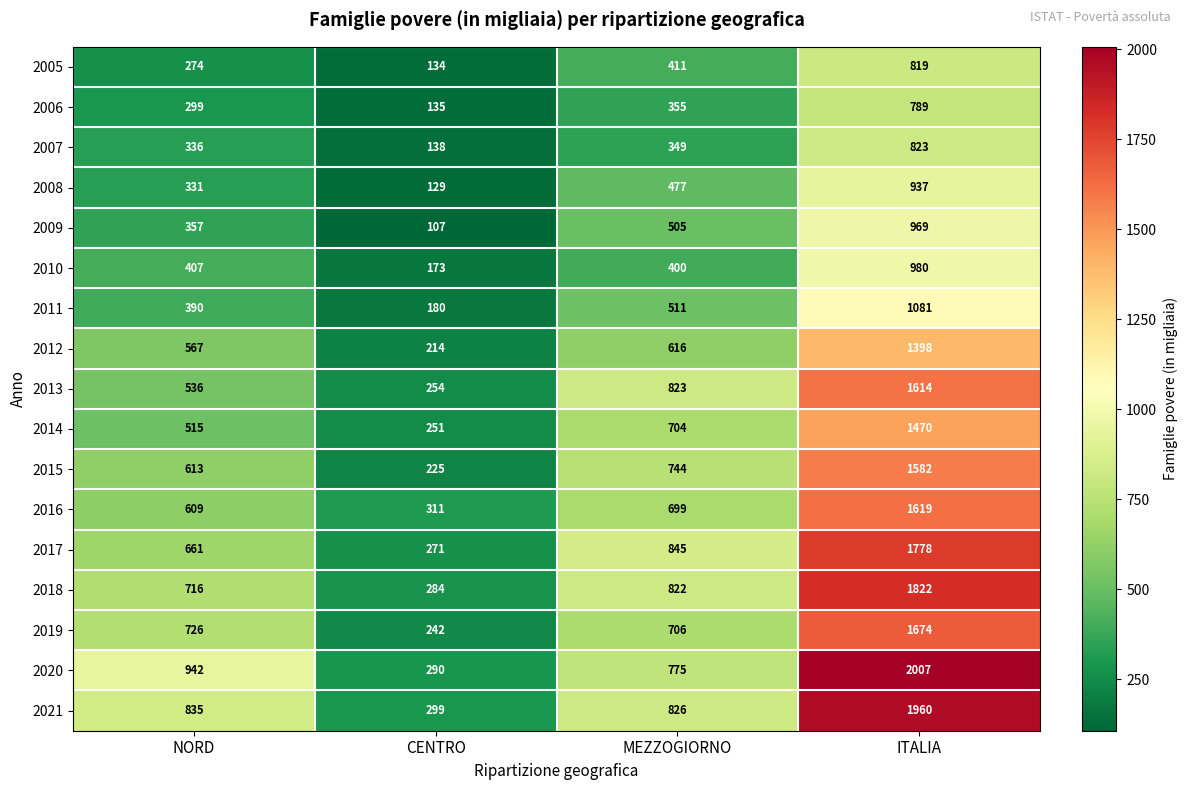

How many distinct data groups are displayed?

17